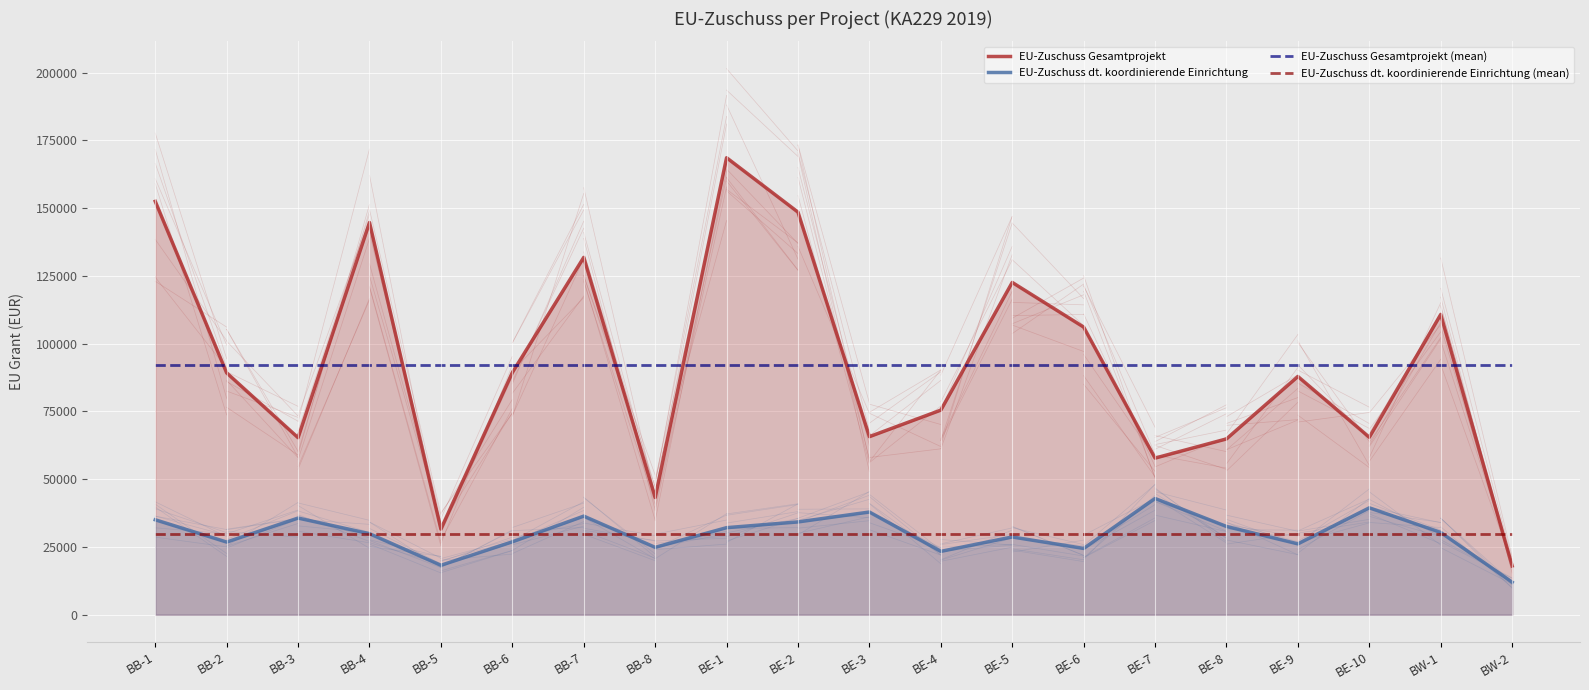

What is the label of the 12th point from the right?

BE-1